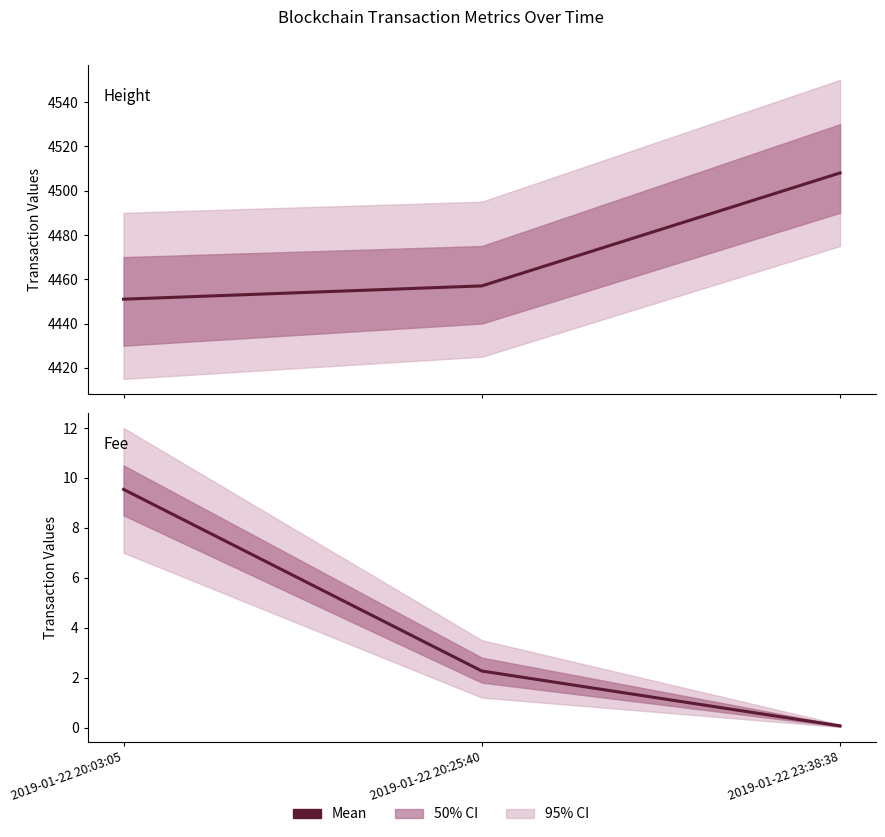

Which series has the largest total across all categories?

Height